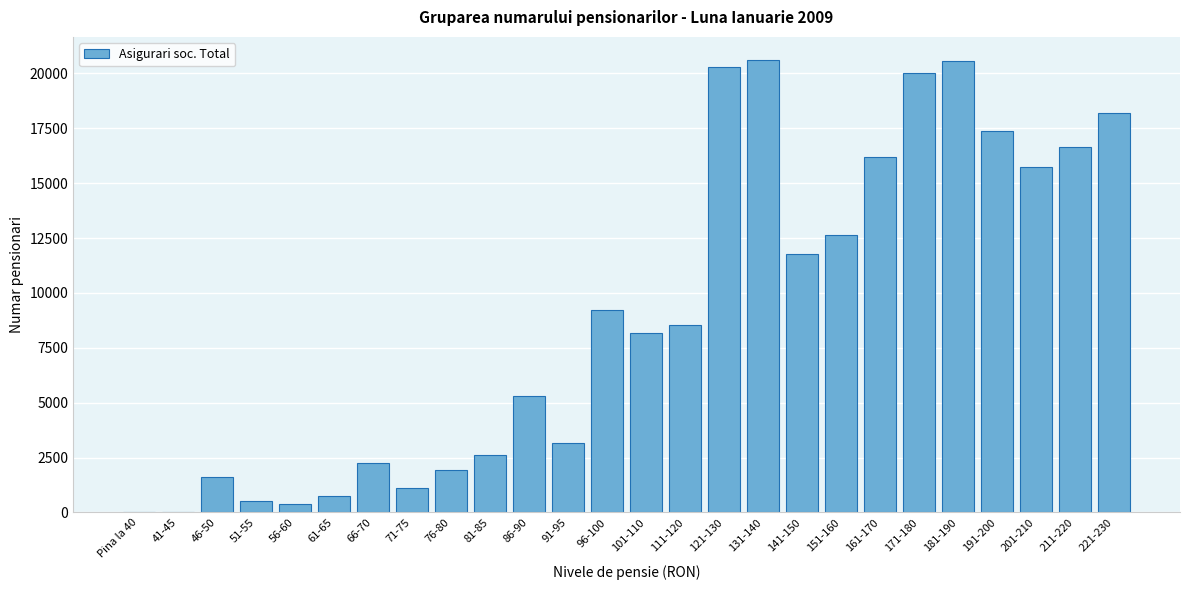

The value at 141-150 is 11754. True or false?

True